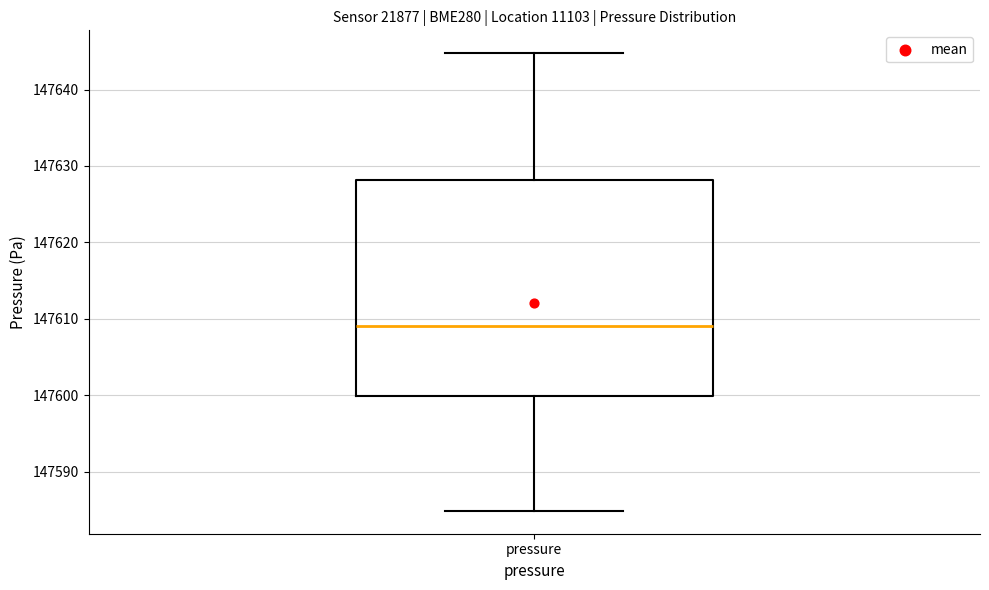

Where does the median line of the box for pressure sit on the y-axis? The values are not printed on the chart, so give them approximately, as read against the axis.

147609